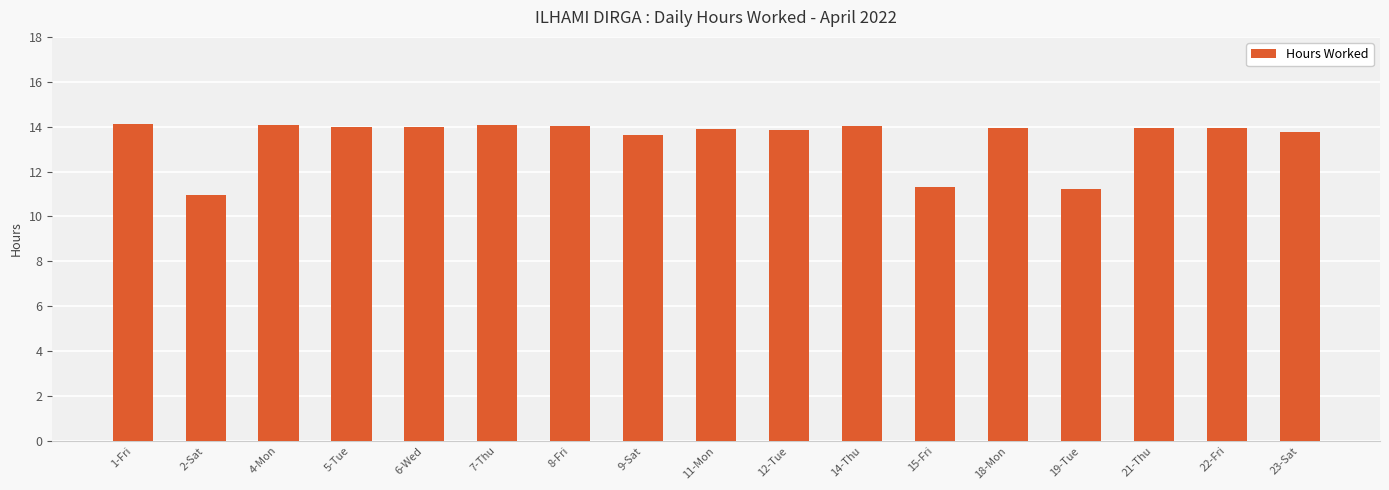

The value at 23-Sat is 7.2. True or false?

False